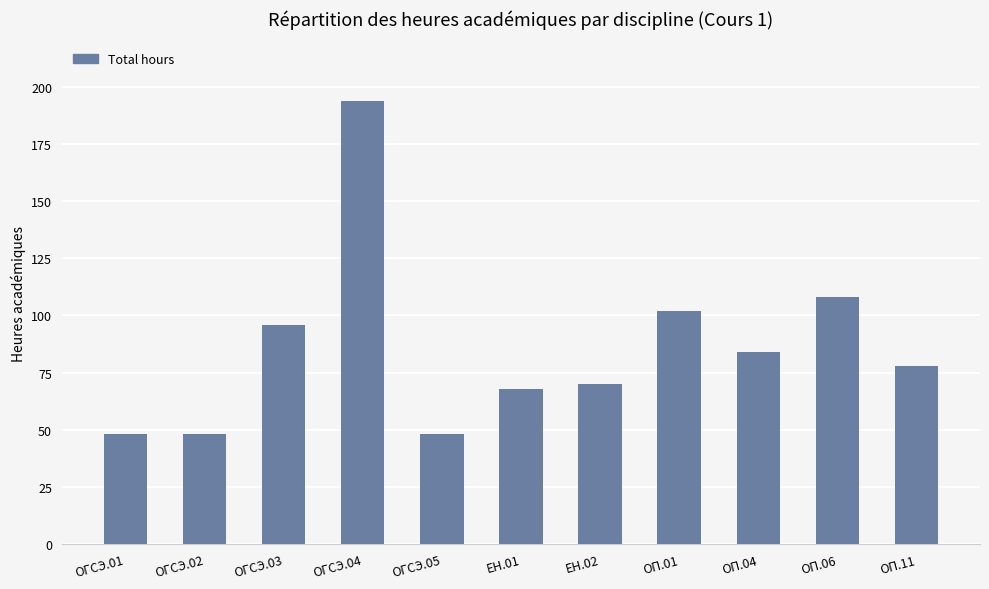

What is the sum of the values at ЕН.01 and ОГСЭ.02?

116